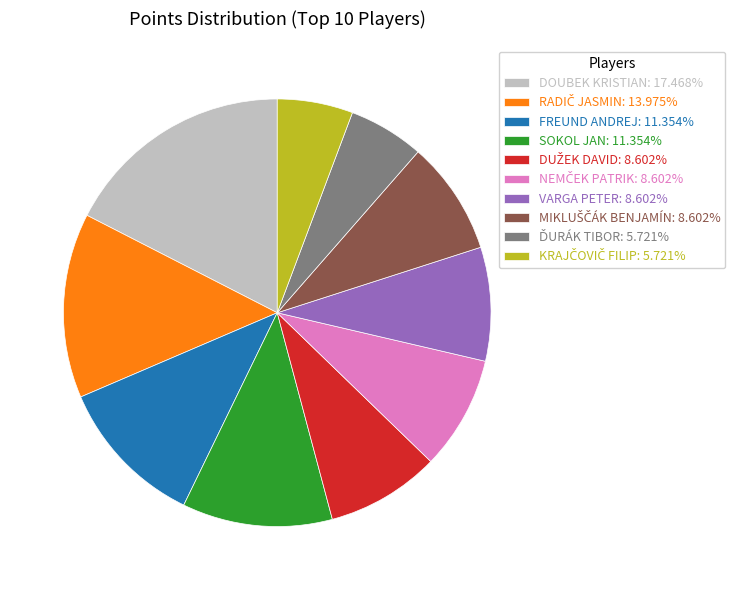

Do FREUND ANDREJ: 11.354% and DOUBEK KRISTIAN: 17.468% together represent more than half of the pie?

No